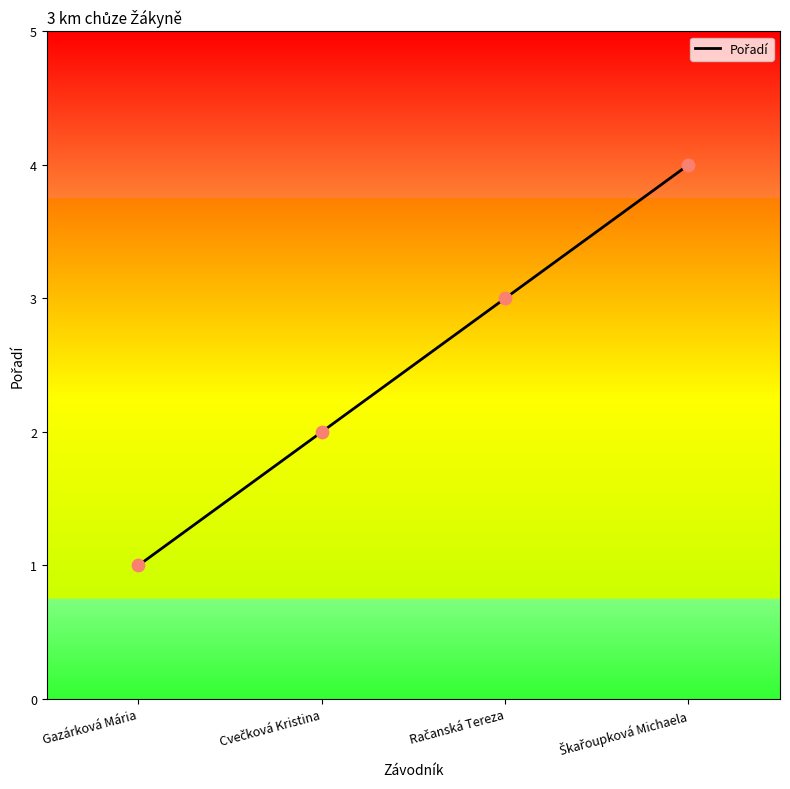

At which category does the chart reach its minimum across all series?

Gazárková Mária